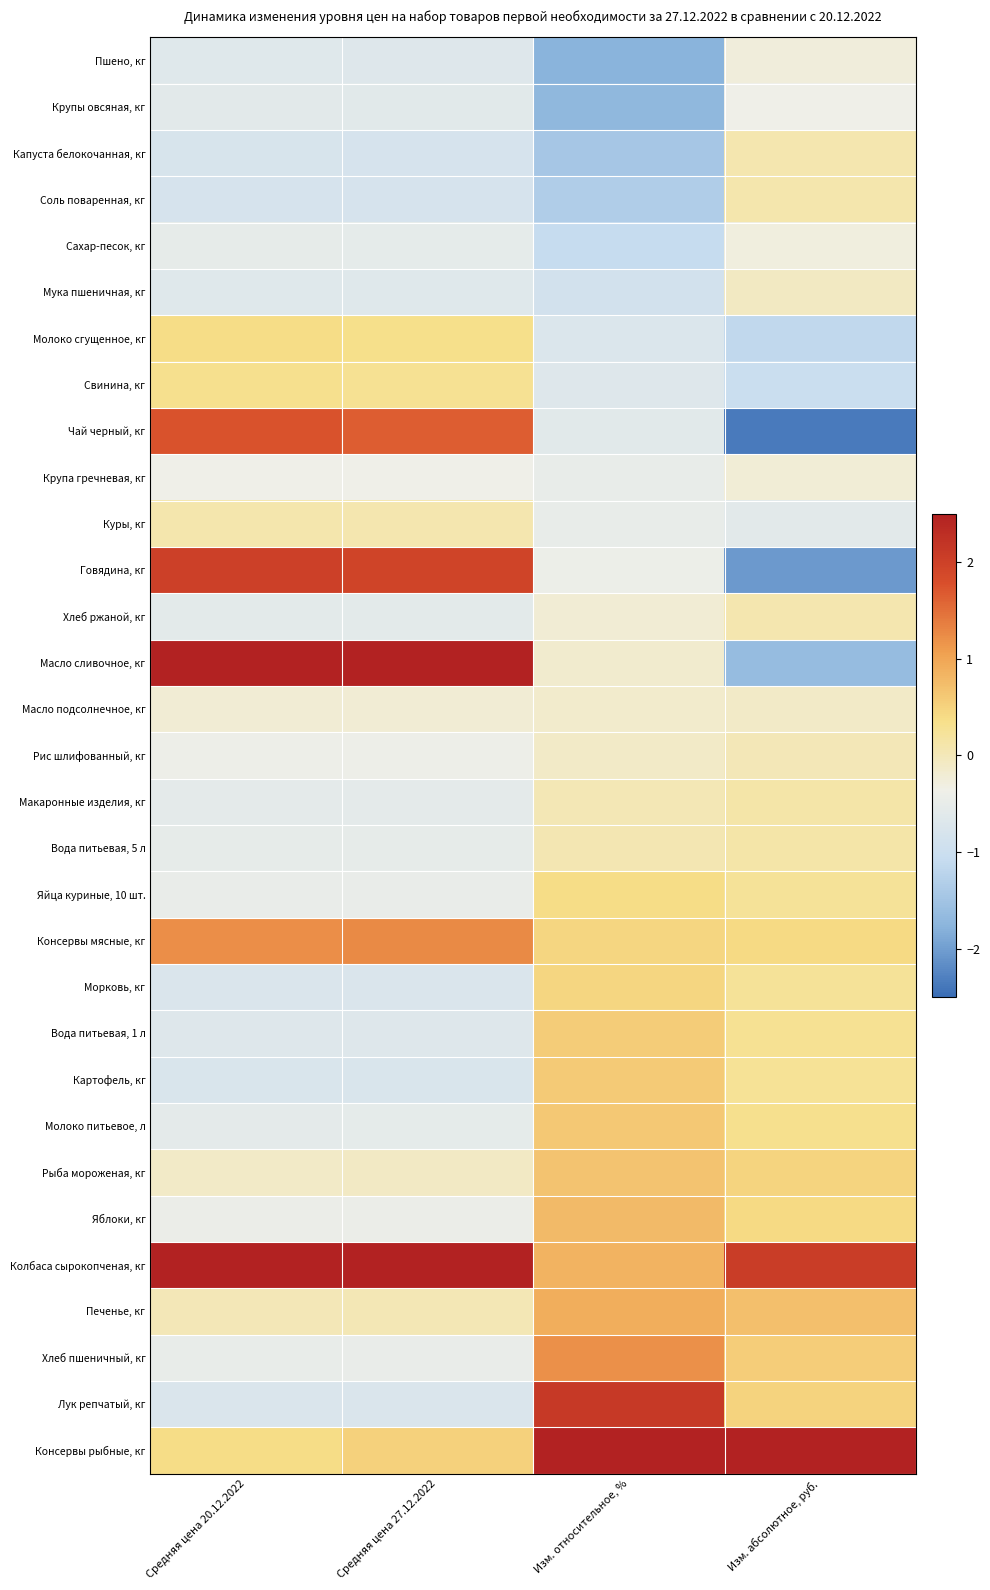

Reading right to left, extract all data points from this chart.

Пшено, кг: Изм. абсолютное, руб.=-0.3	Изм. относительное, %=-1.8	Средняя цена 27.12.2022=-0.7	Средняя цена 20.12.2022=-0.6
Крупы овсяная, кг: Изм. абсолютное, руб.=-0.4	Изм. относительное, %=-1.7	Средняя цена 27.12.2022=-0.6	Средняя цена 20.12.2022=-0.6
Капуста белокочанная, кг: Изм. абсолютное, руб.=0.1	Изм. относительное, %=-1.4	Средняя цена 27.12.2022=-0.8	Средняя цена 20.12.2022=-0.8
Соль поваренная, кг: Изм. абсолютное, руб.=0.1	Изм. относительное, %=-1.3	Средняя цена 27.12.2022=-0.8	Средняя цена 20.12.2022=-0.8
Сахар-песок, кг: Изм. абсолютное, руб.=-0.3	Изм. относительное, %=-1.1	Средняя цена 27.12.2022=-0.5	Средняя цена 20.12.2022=-0.5
Мука пшеничная, кг: Изм. абсолютное, руб.=-0.1	Изм. относительное, %=-0.9	Средняя цена 27.12.2022=-0.7	Средняя цена 20.12.2022=-0.6
Молоко сгущенное, кг: Изм. абсолютное, руб.=-1.1	Изм. относительное, %=-0.7	Средняя цена 27.12.2022=0.3	Средняя цена 20.12.2022=0.4
Свинина, кг: Изм. абсолютное, руб.=-1.0	Изм. относительное, %=-0.7	Средняя цена 27.12.2022=0.3	Средняя цена 20.12.2022=0.3
Чай черный, кг: Изм. абсолютное, руб.=-2.3	Изм. относительное, %=-0.6	Средняя цена 27.12.2022=1.7	Средняя цена 20.12.2022=1.7
Крупа гречневая, кг: Изм. абсолютное, руб.=-0.2	Изм. относительное, %=-0.5	Средняя цена 27.12.2022=-0.4	Средняя цена 20.12.2022=-0.4
Куры, кг: Изм. абсолютное, руб.=-0.6	Изм. относительное, %=-0.5	Средняя цена 27.12.2022=0.1	Средняя цена 20.12.2022=0.1
Говядина, кг: Изм. абсолютное, руб.=-2.0	Изм. относительное, %=-0.4	Средняя цена 27.12.2022=1.9	Средняя цена 20.12.2022=2.0
Хлеб ржаной, кг: Изм. абсолютное, руб.=0.1	Изм. относительное, %=-0.2	Средняя цена 27.12.2022=-0.6	Средняя цена 20.12.2022=-0.6
Масло сливочное, кг: Изм. абсолютное, руб.=-1.6	Изм. относительное, %=-0.2	Средняя цена 27.12.2022=2.6	Средняя цена 20.12.2022=2.6
Масло подсолнечное, кг: Изм. абсолютное, руб.=-0.1	Изм. относительное, %=-0.1	Средняя цена 27.12.2022=-0.2	Средняя цена 20.12.2022=-0.2
Рис шлифованный, кг: Изм. абсолютное, руб.=0.0	Изм. относительное, %=-0.1	Средняя цена 27.12.2022=-0.4	Средняя цена 20.12.2022=-0.4
Макаронные изделия, кг: Изм. абсолютное, руб.=0.1	Изм. относительное, %=0.0	Средняя цена 27.12.2022=-0.5	Средняя цена 20.12.2022=-0.5
Вода питьевая, 5 л: Изм. абсолютное, руб.=0.1	Изм. относительное, %=0.1	Средняя цена 27.12.2022=-0.5	Средняя цена 20.12.2022=-0.5
Яйца куриные, 10 шт.: Изм. абсолютное, руб.=0.2	Изм. относительное, %=0.4	Средняя цена 27.12.2022=-0.5	Средняя цена 20.12.2022=-0.5
Консервы мясные, кг: Изм. абсолютное, руб.=0.4	Изм. относительное, %=0.5	Средняя цена 27.12.2022=1.3	Средняя цена 20.12.2022=1.2
Морковь, кг: Изм. абсолютное, руб.=0.3	Изм. относительное, %=0.5	Средняя цена 27.12.2022=-0.7	Средняя цена 20.12.2022=-0.7
Вода питьевая, 1 л: Изм. абсолютное, руб.=0.3	Изм. относительное, %=0.6	Средняя цена 27.12.2022=-0.7	Средняя цена 20.12.2022=-0.7
Картофель, кг: Изм. абсолютное, руб.=0.3	Изм. относительное, %=0.6	Средняя цена 27.12.2022=-0.7	Средняя цена 20.12.2022=-0.7
Молоко питьевое, л: Изм. абсолютное, руб.=0.3	Изм. относительное, %=0.6	Средняя цена 27.12.2022=-0.5	Средняя цена 20.12.2022=-0.6
Рыба мороженая, кг: Изм. абсолютное, руб.=0.5	Изм. относительное, %=0.7	Средняя цена 27.12.2022=-0.1	Средняя цена 20.12.2022=-0.1
Яблоки, кг: Изм. абсолютное, руб.=0.4	Изм. относительное, %=0.8	Средняя цена 27.12.2022=-0.4	Средняя цена 20.12.2022=-0.4
Колбаса сырокопченая, кг: Изм. абсолютное, руб.=2.1	Изм. относительное, %=0.9	Средняя цена 27.12.2022=2.9	Средняя цена 20.12.2022=2.8
Печенье, кг: Изм. абсолютное, руб.=0.7	Изм. относительное, %=0.9	Средняя цена 27.12.2022=0.0	Средняя цена 20.12.2022=0.0
Хлеб пшеничный, кг: Изм. абсолютное, руб.=0.6	Изм. относительное, %=1.2	Средняя цена 27.12.2022=-0.5	Средняя цена 20.12.2022=-0.5
Лук репчатый, кг: Изм. абсолютное, руб.=0.5	Изм. относительное, %=2.1	Средняя цена 27.12.2022=-0.7	Средняя цена 20.12.2022=-0.7
Консервы рыбные, кг: Изм. абсолютное, руб.=3.0	Изм. относительное, %=2.6	Средняя цена 27.12.2022=0.5	Средняя цена 20.12.2022=0.4